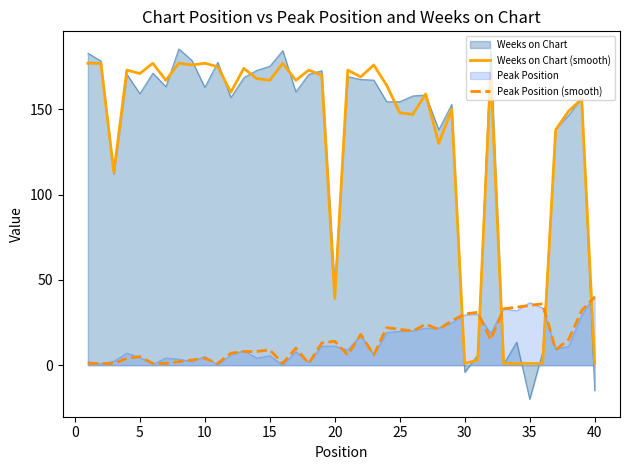

What is the total value across all series at 25?

343.4